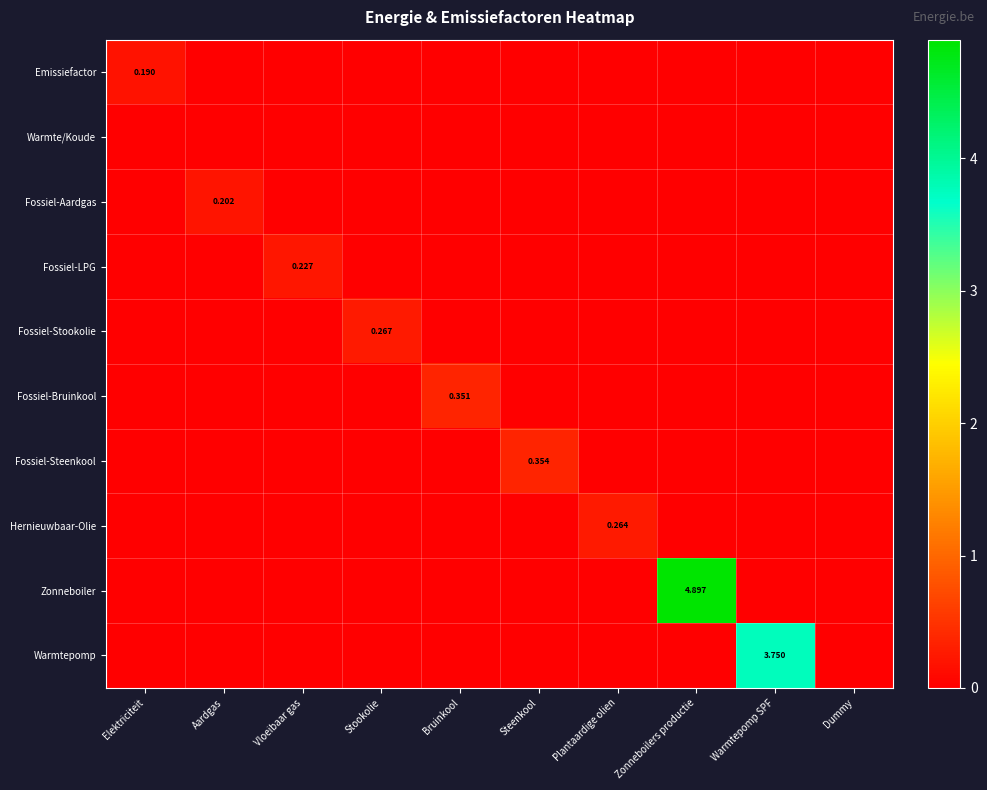

Rank the series by their maximum value, from lowest to highest.

Warmte/Koude, Emissiefactor, Fossiel-Aardgas, Fossiel-LPG, Hernieuwbaar-Olie, Fossiel-Stookolie, Fossiel-Bruinkool, Fossiel-Steenkool, Warmtepomp, Zonneboiler